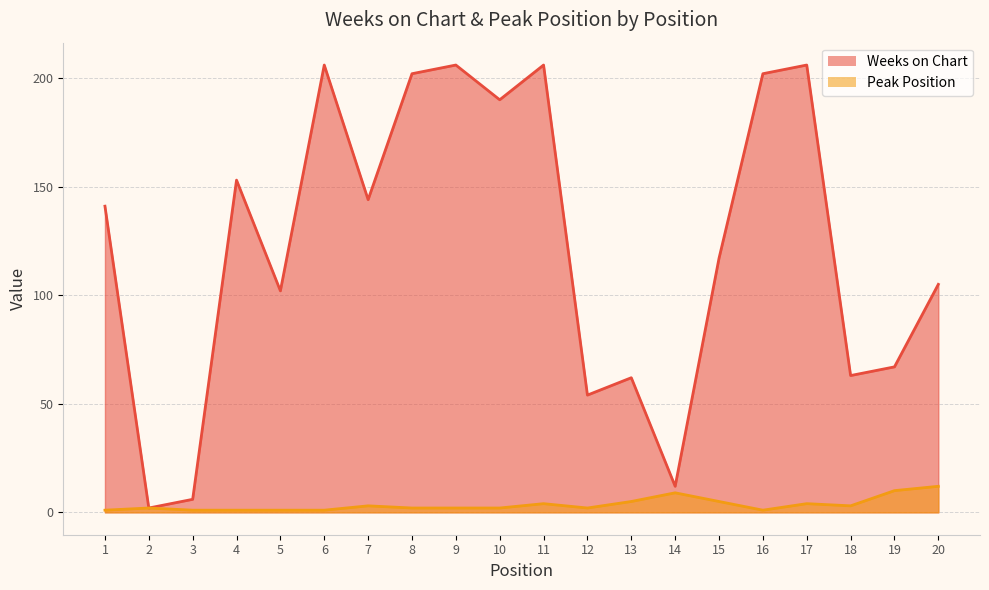

How many lines are shown in the chart?

2